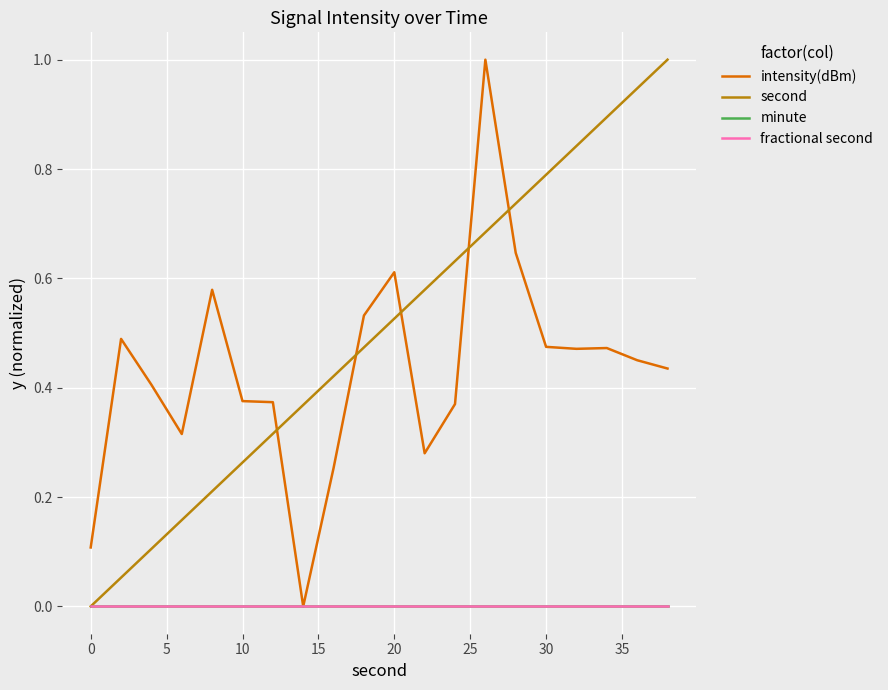

What is the value of the intensity(dBm) point at the 1st from the left?

0.1